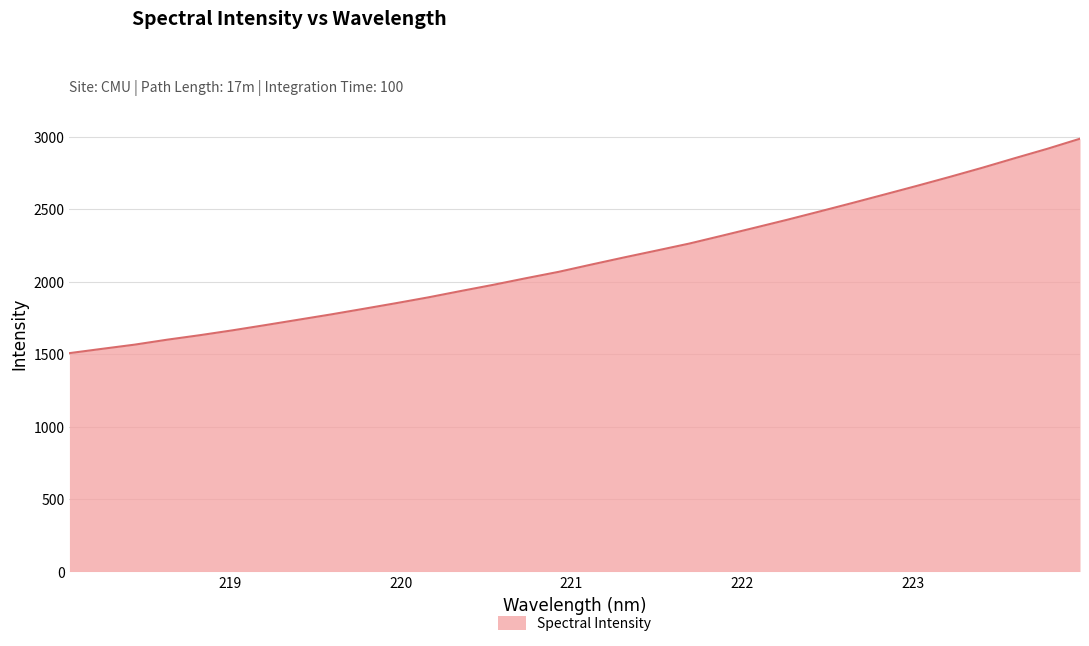

What is the greatest value displayed?

2986.6